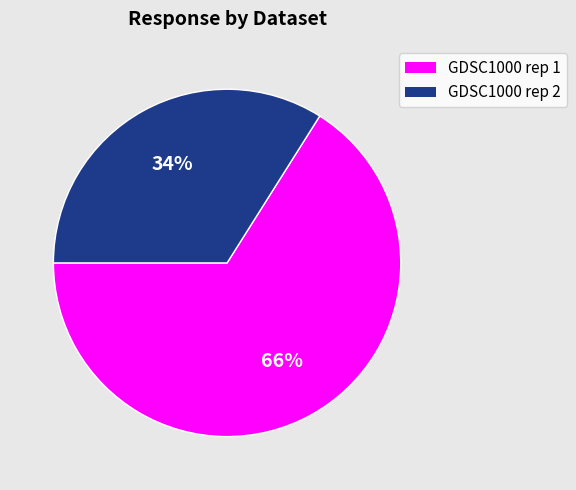

To the nearest percent, what is the difference between the largest and smallest slice percentages?

32%